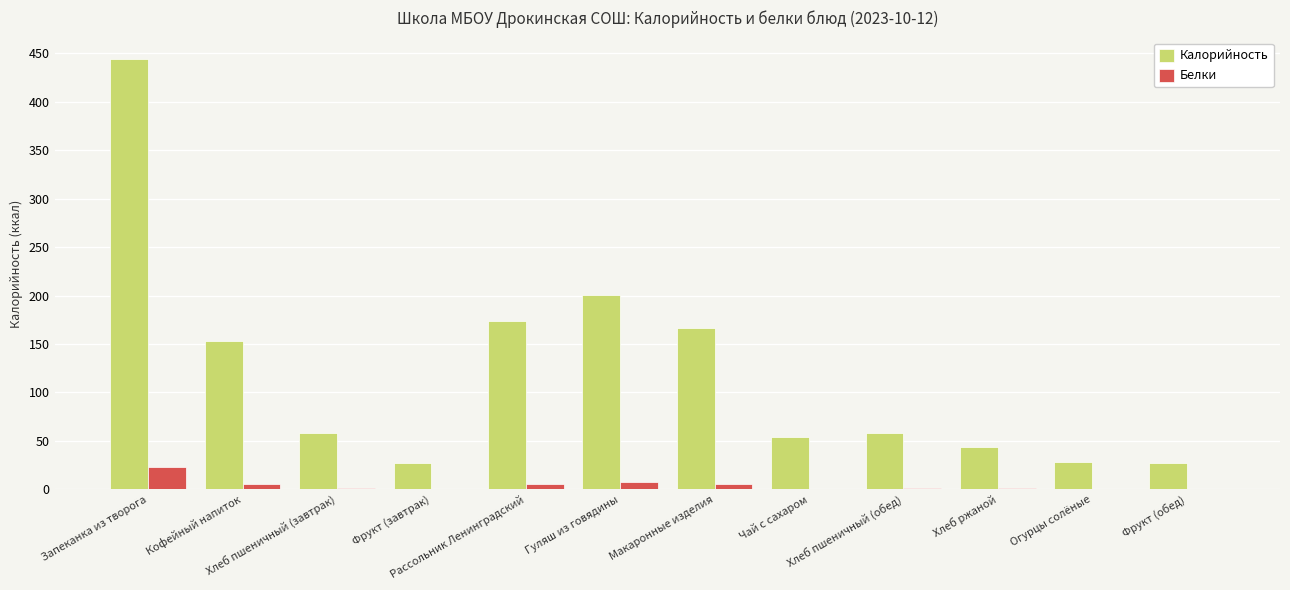

At which category is the sum across all series the highest?

Запеканка из творога